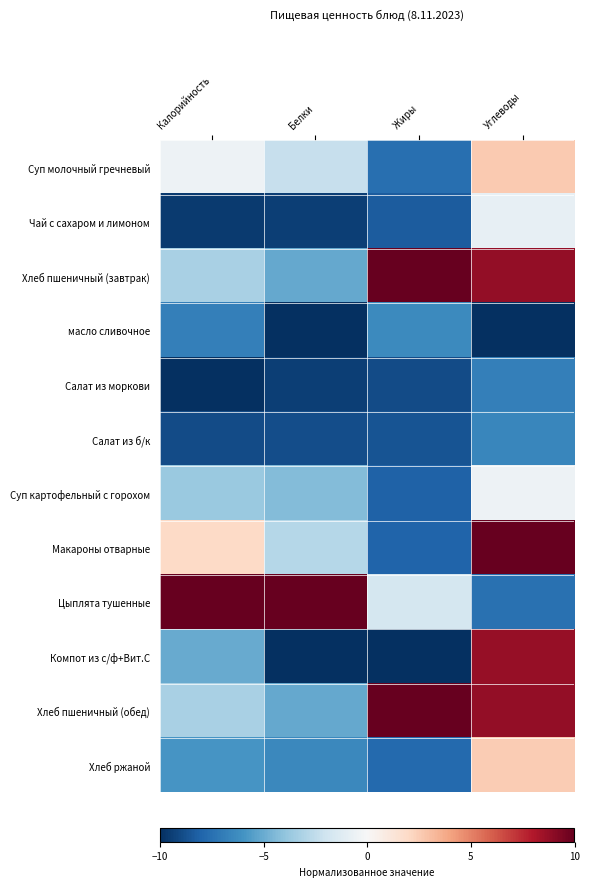

Which series has the widest spread of values?

Компот из с/ф+Вит.С